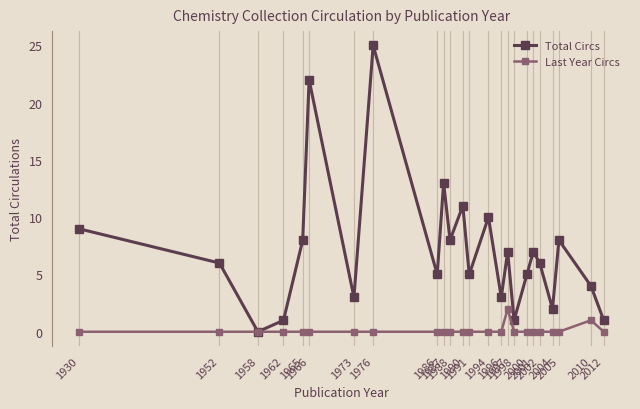

How many values in Total Circs are above zero?

23